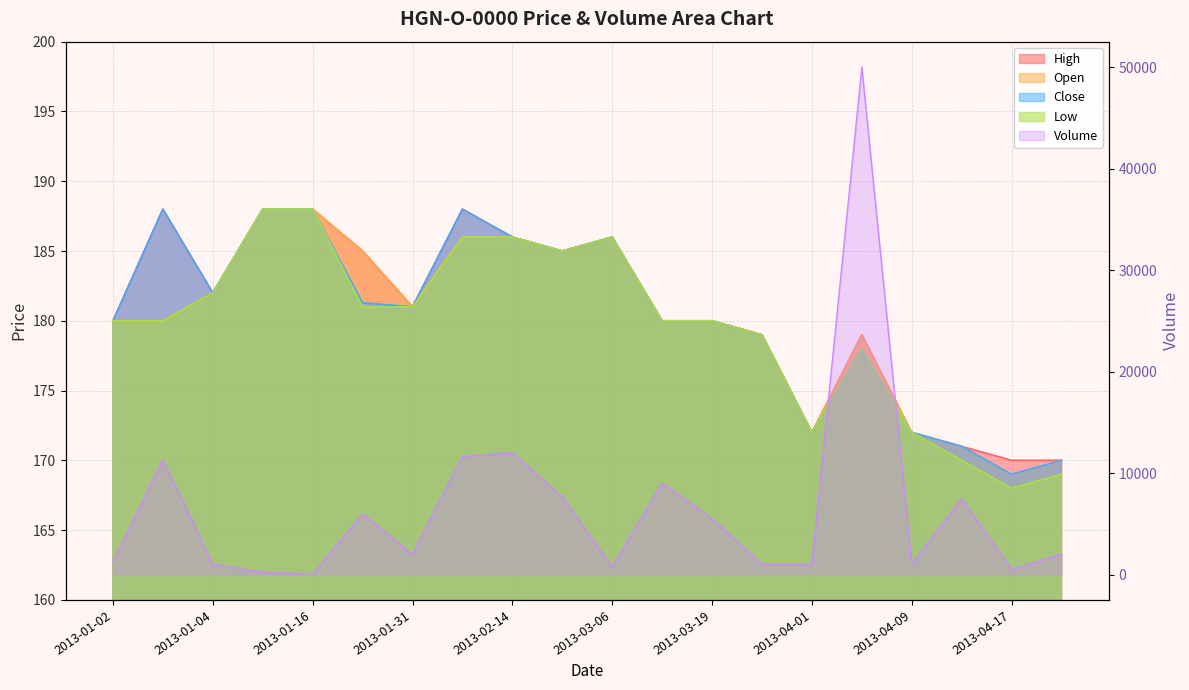

Is the value of High at 2013-03-19 greater than the value of Open at 2013-02-25?

No